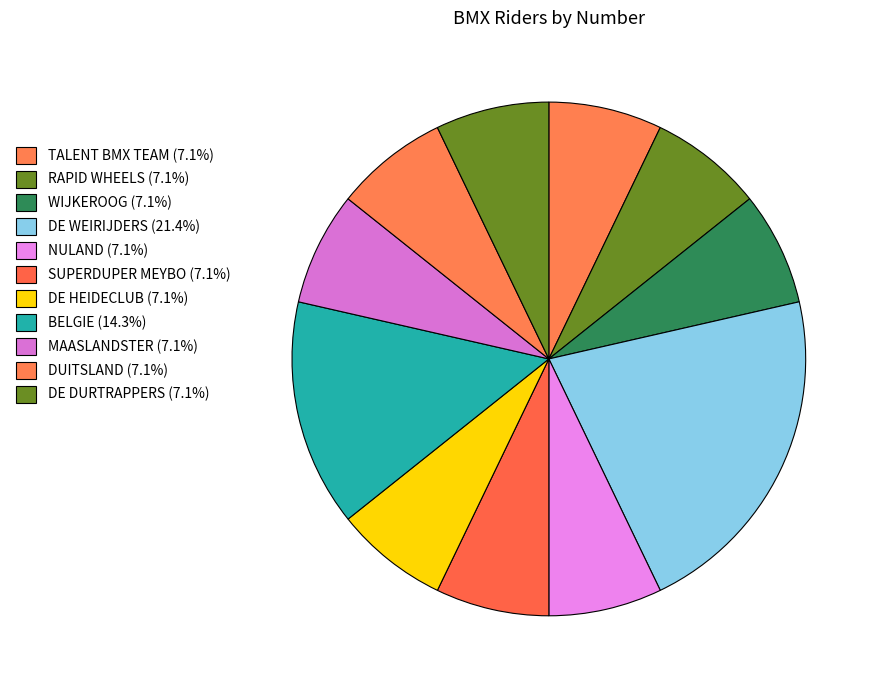

Count the number of slices in the pie.

11